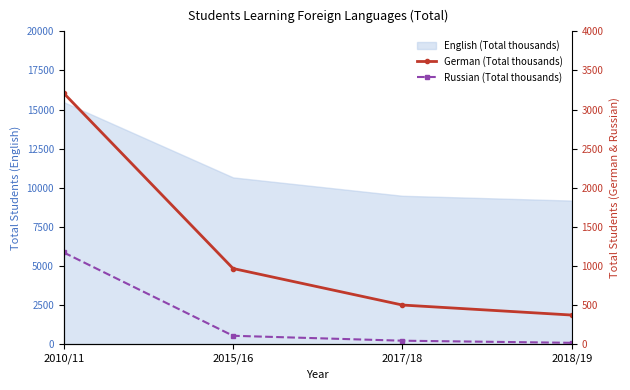

How many lines are shown in the chart?

2